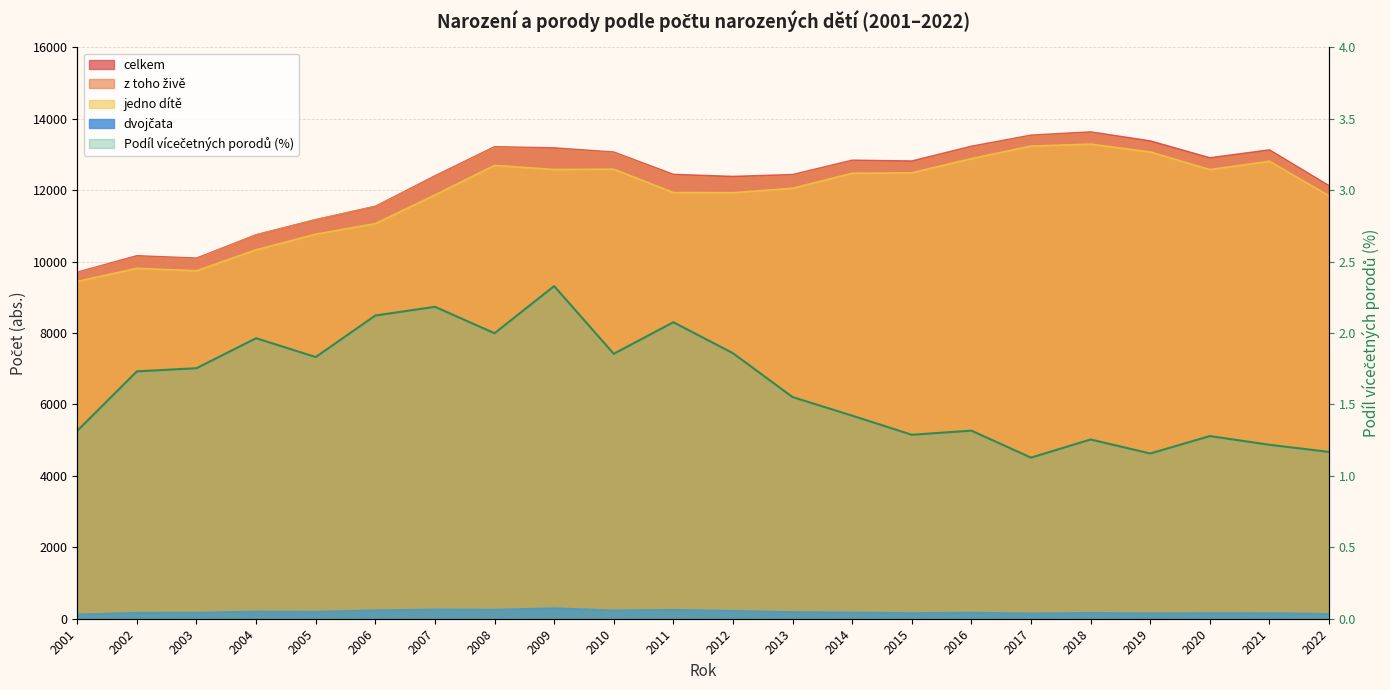

What are all the series names shown in the legend?

celkem, z toho živě, jedno dítě, dvojčata, Podíl vícečetných porodů